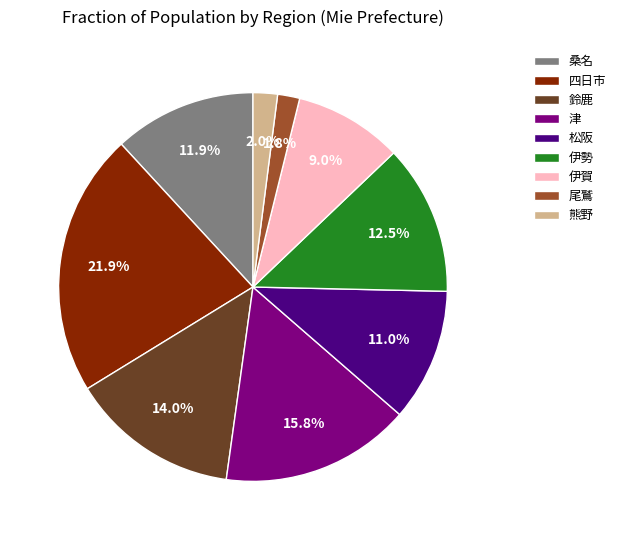

Is 伊賀 the majority of the pie?

No